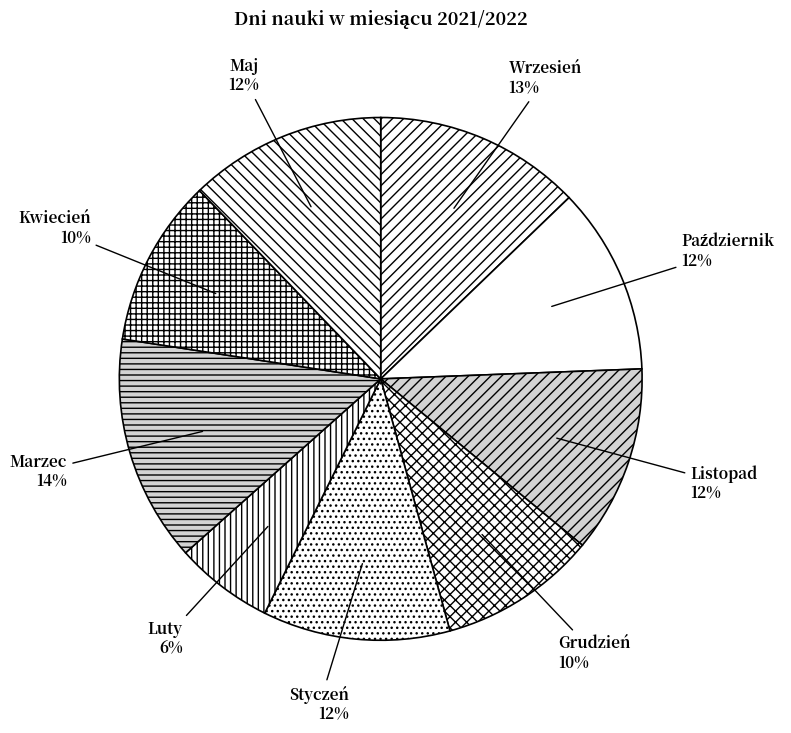

Is it true that Wrzesień is 22% of the pie?

False